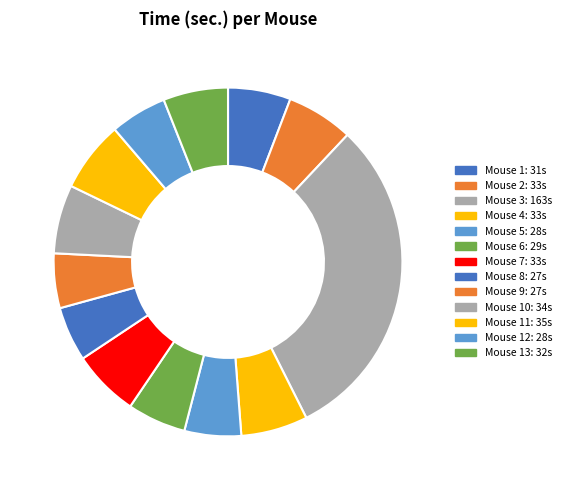

To the nearest percent, what is the average slice percentage?

8%